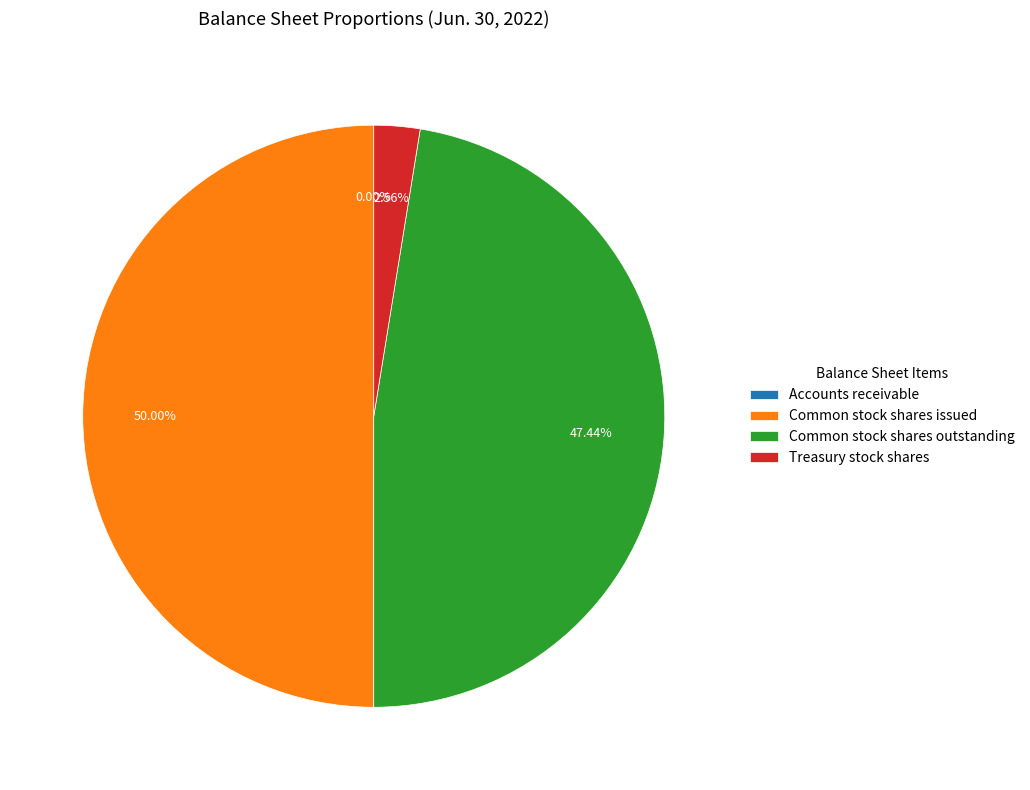

Which category has the biggest portion of the pie?

Common stock shares issued